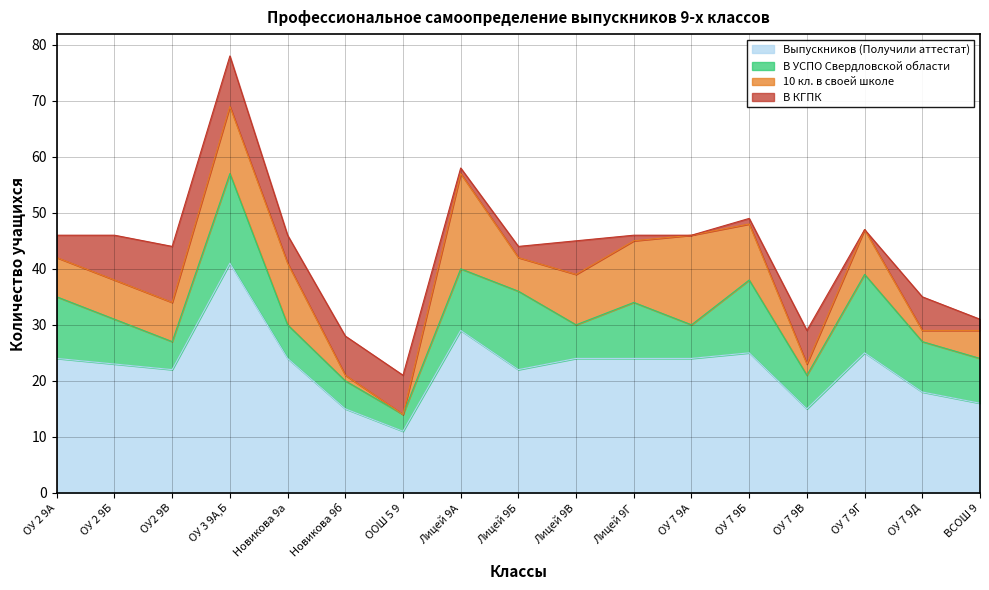

What is the label of the 1st point from the right?

ВСОШ 9